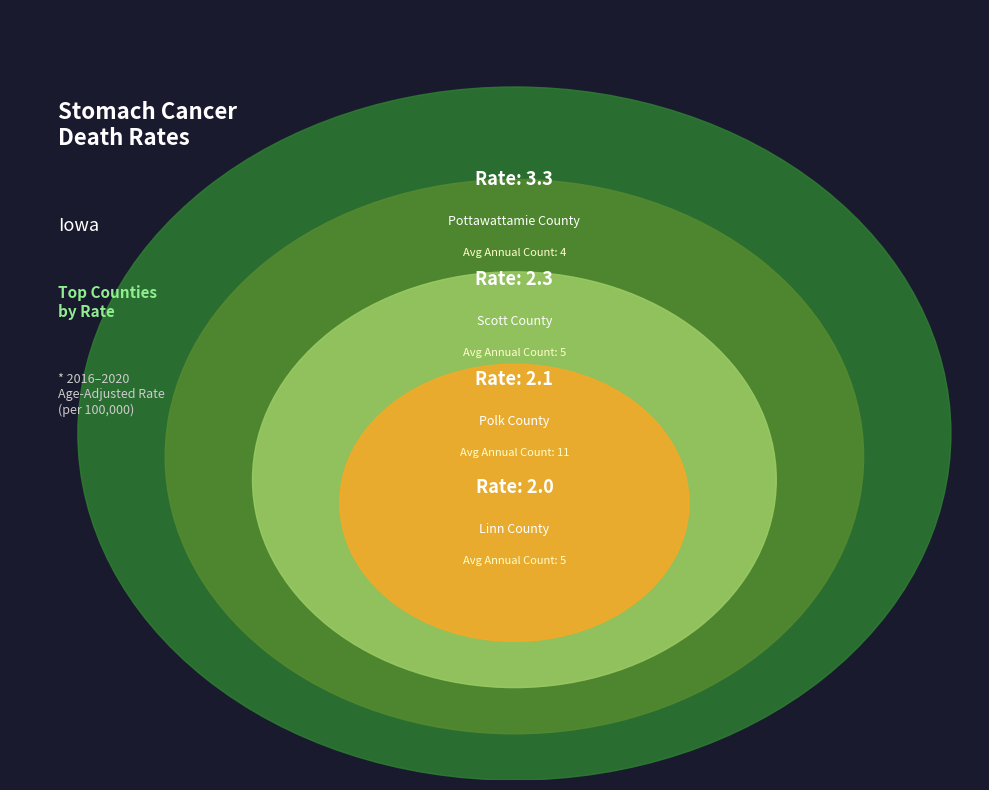

To the nearest percent, what is the average slice percentage?

25%